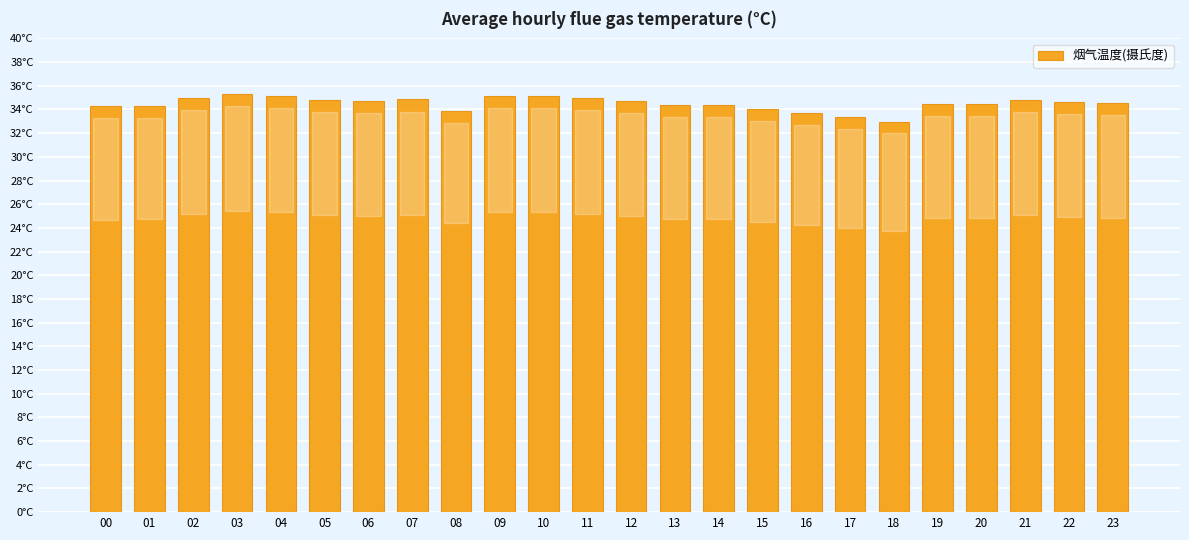

What is the average value?

34.5